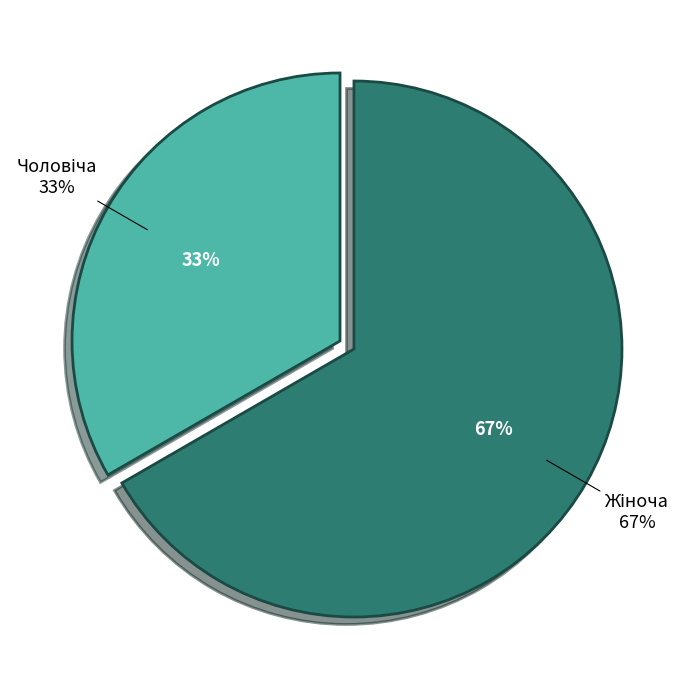

To the nearest percent, what portion does Чоловіча represent?

33%